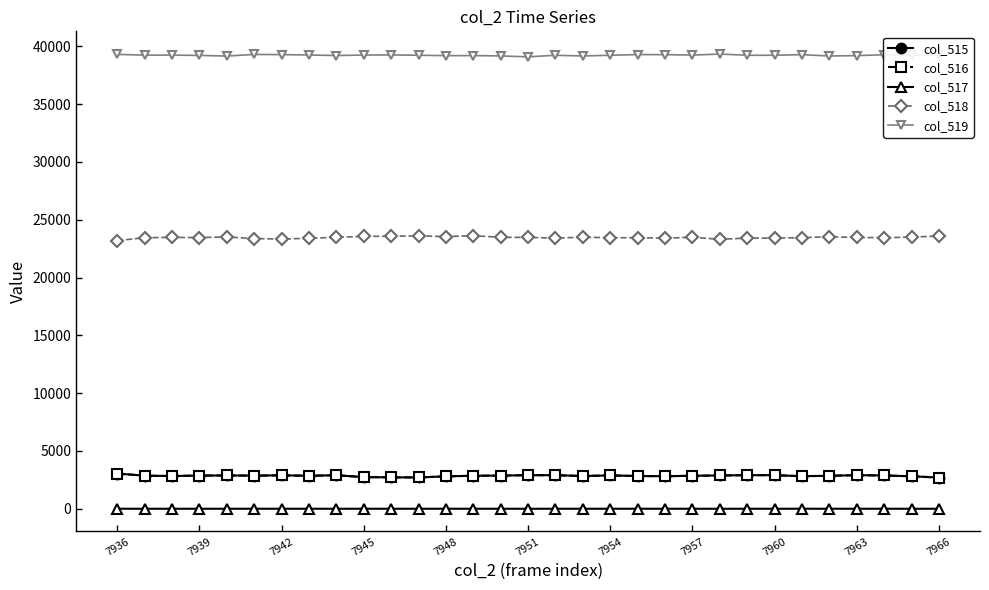

What are all the series names shown in the legend?

col_515, col_516, col_517, col_518, col_519